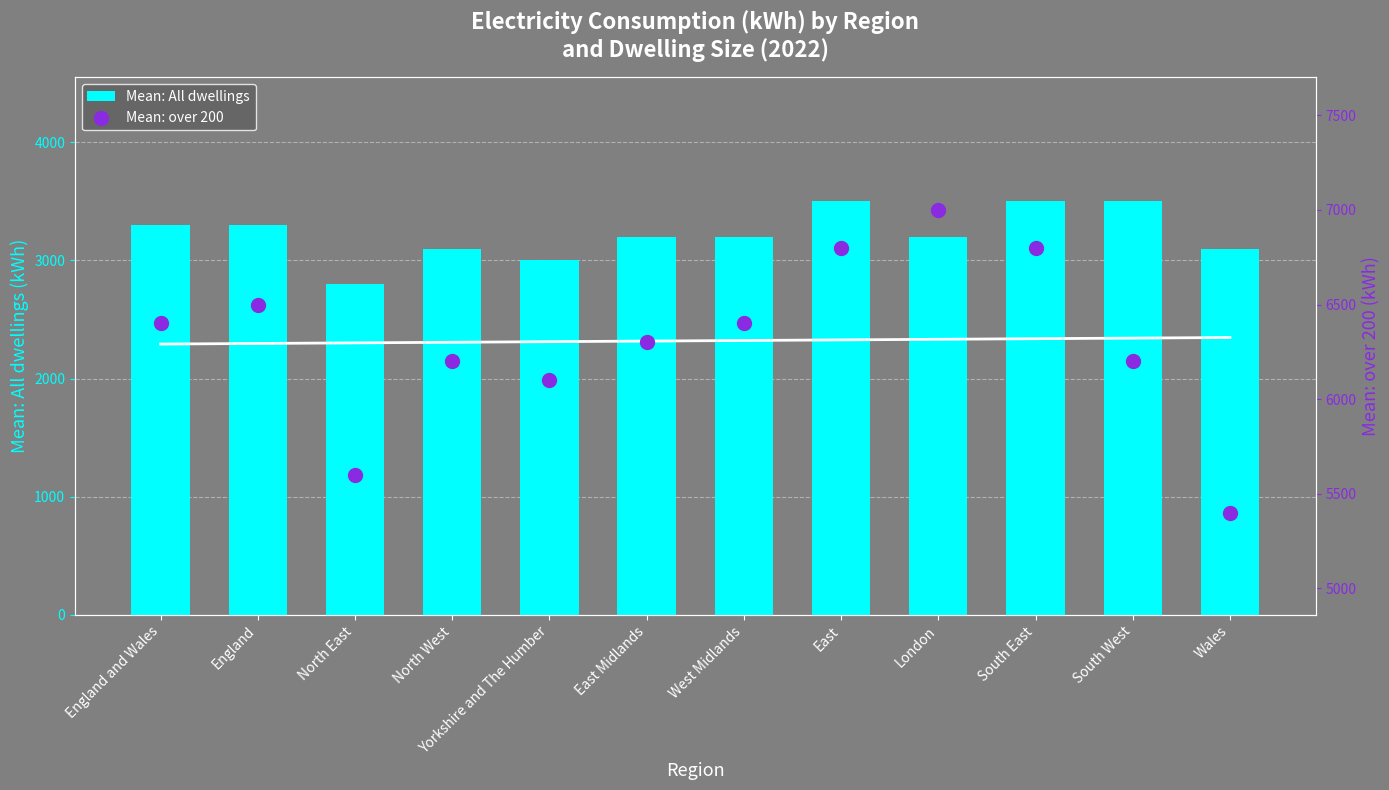

Which series has the widest spread of Y values?

Mean: over 200